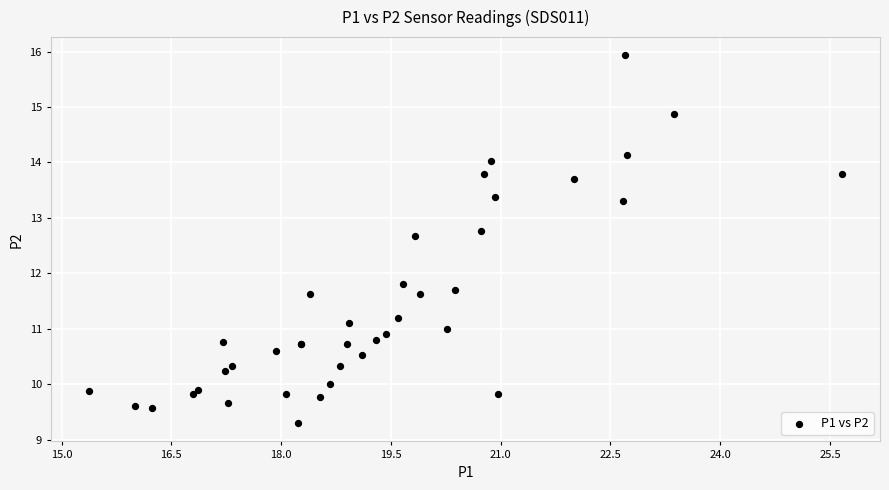

What Y value in the scatter plot is closest to 12?

11.8